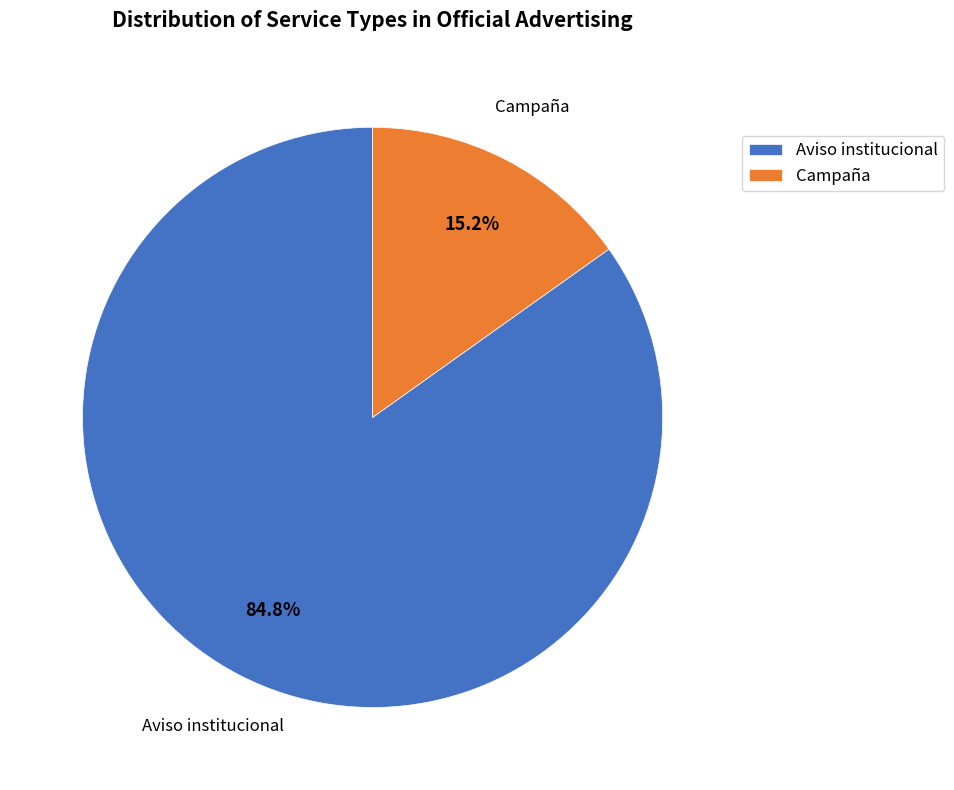

How many slices are in this pie chart?

2